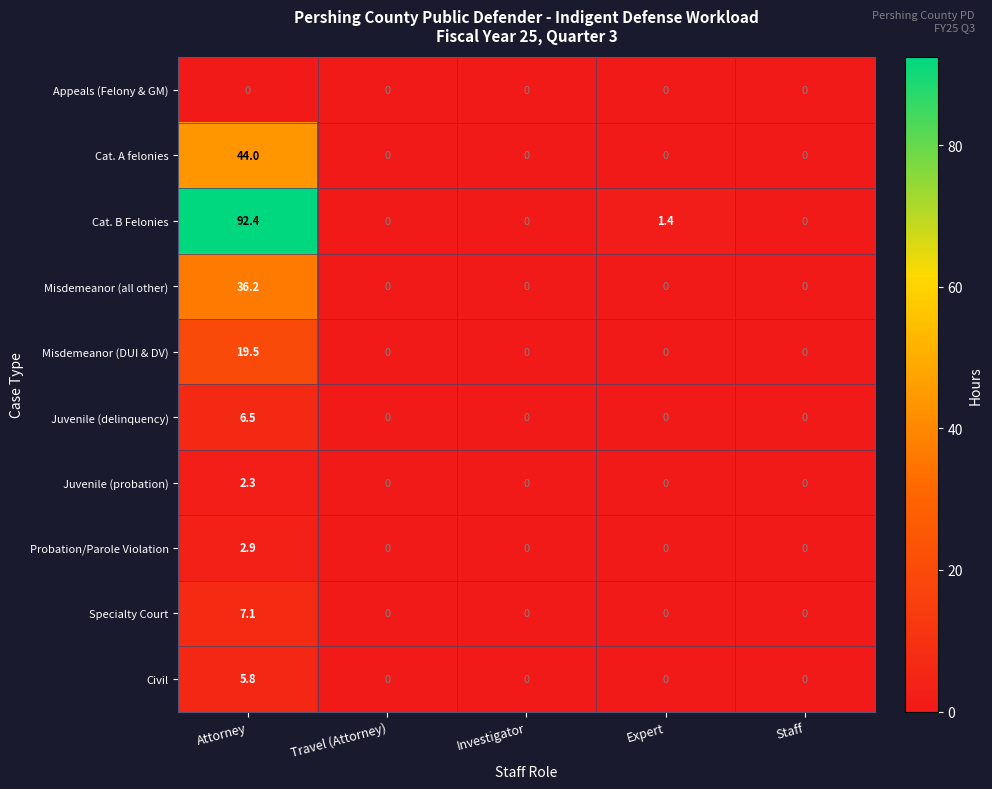

What is the greatest value displayed?

92.4